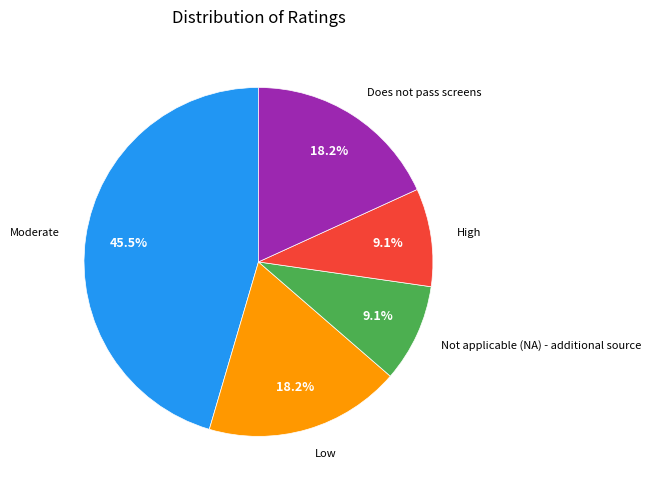

Is there any slice that represents more than half of the pie?

No